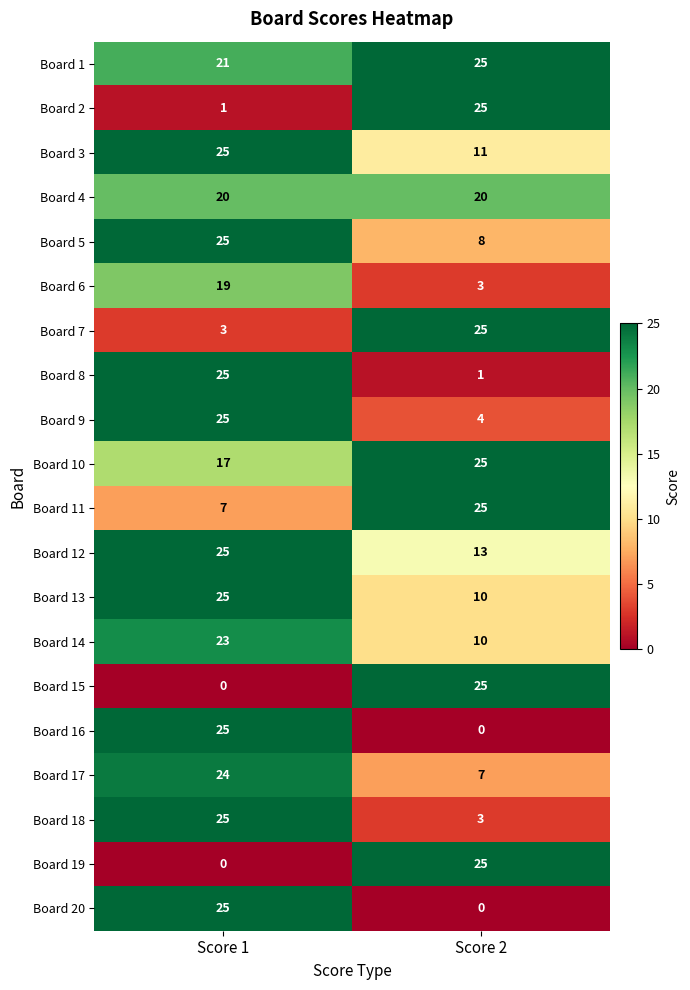

What is the difference between the highest and lowest values at Score 2?

25